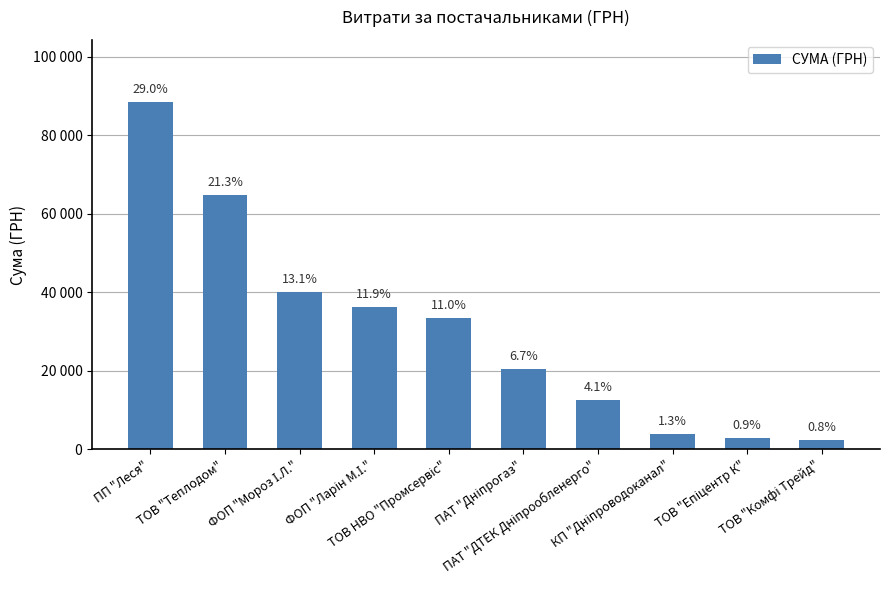

At which category does the chart reach its minimum across all series?

ТОВ "Комфі Трейд"